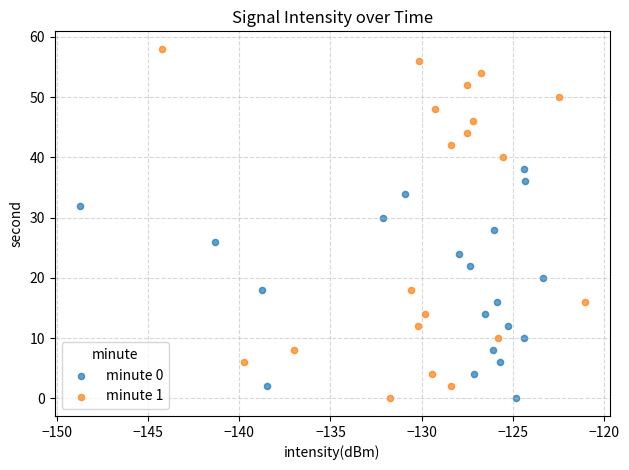

Which series has the widest spread of Y values?

minute 1